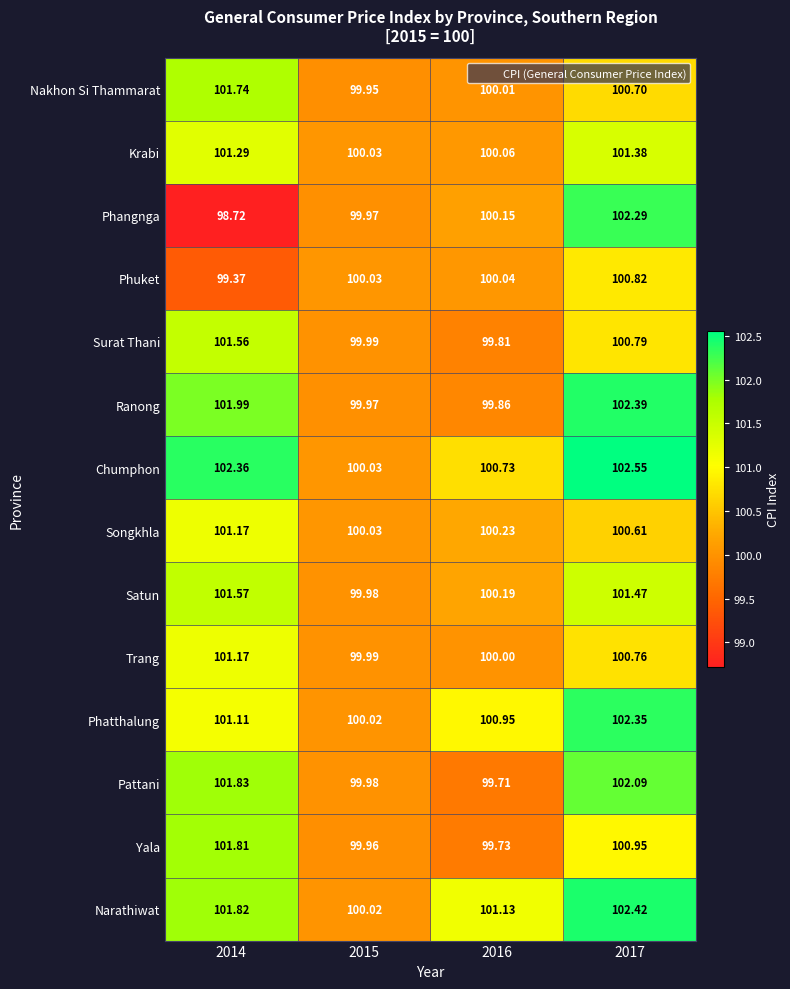

At 2016, list the series in order from largest to smallest.

Narathiwat, Phatthalung, Chumphon, Songkhla, Satun, Phangnga, Krabi, Phuket, Nakhon Si Thammarat, Trang, Ranong, Surat Thani, Yala, Pattani